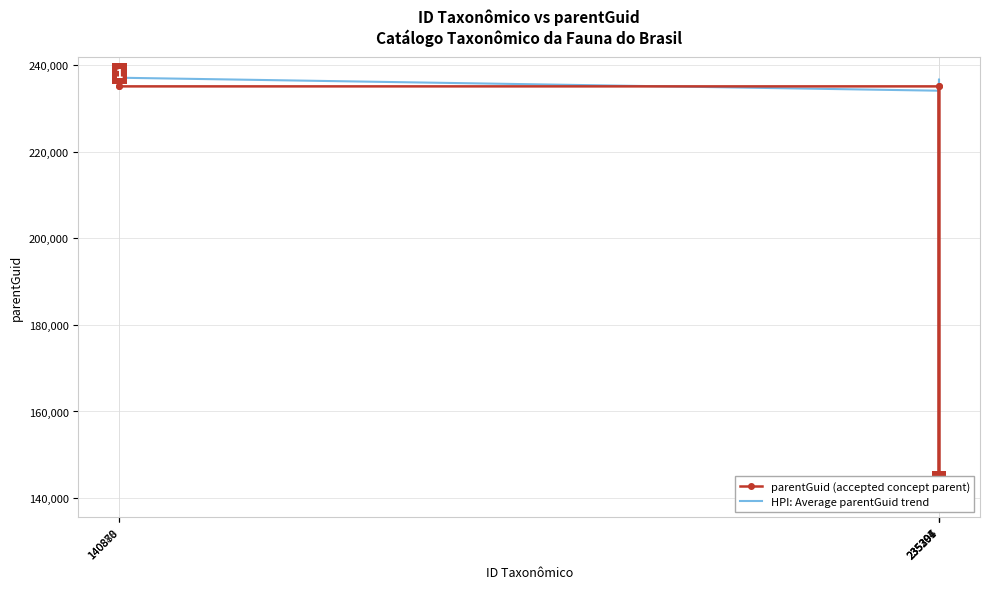

At which label is HPI: Average parentGuid trend closest to 188765?

235304